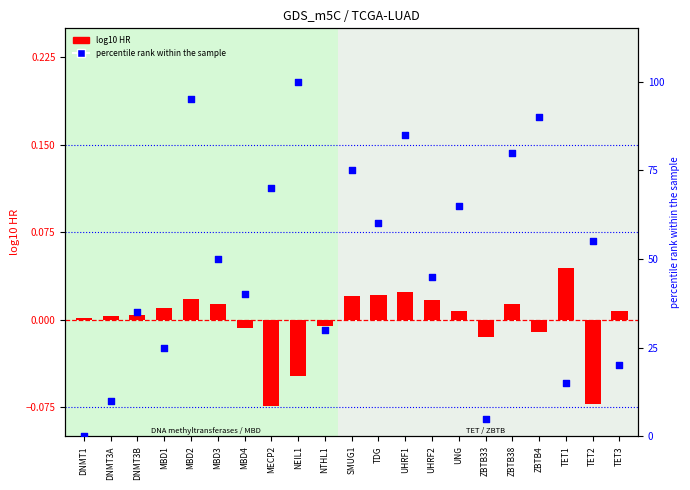

Which series has the largest Y range (max minus min)?

percentile rank within the sample